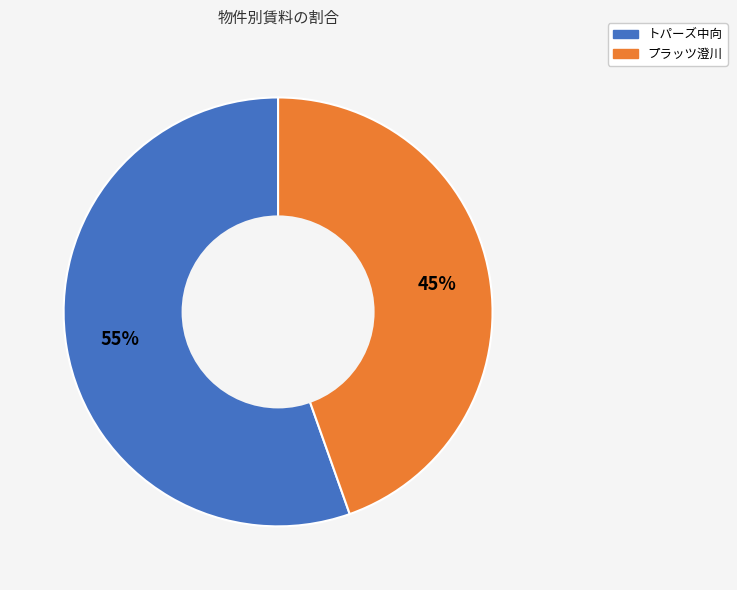

Approximately how many times larger is the value at プラッツ澄川 compared to トパーズ中向?

0.8